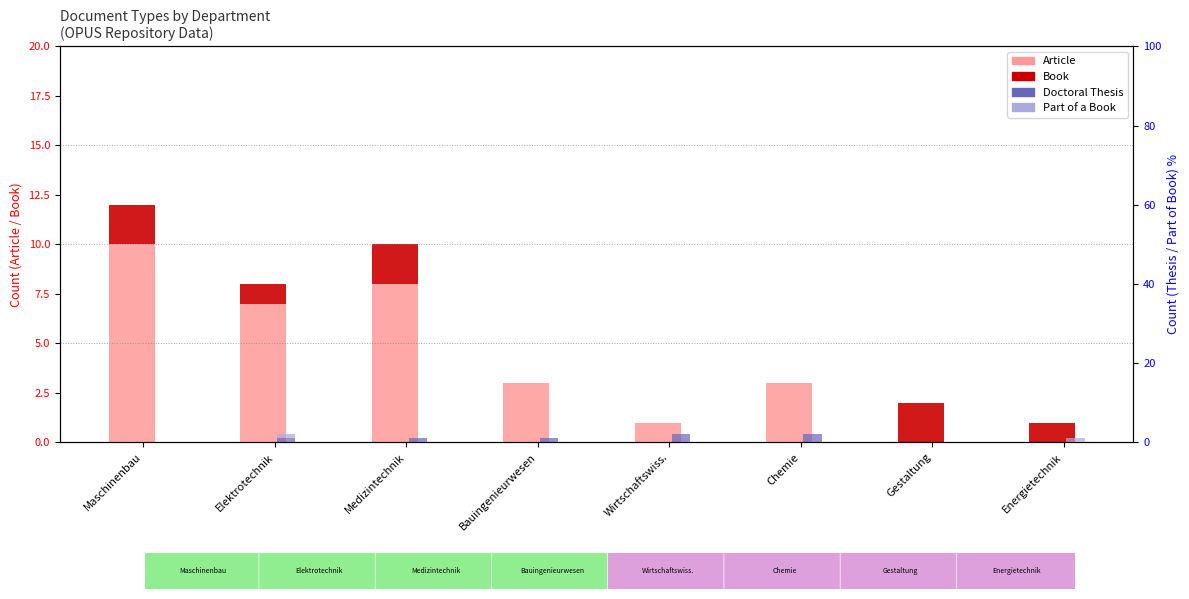

How many groups of bars are there?

8